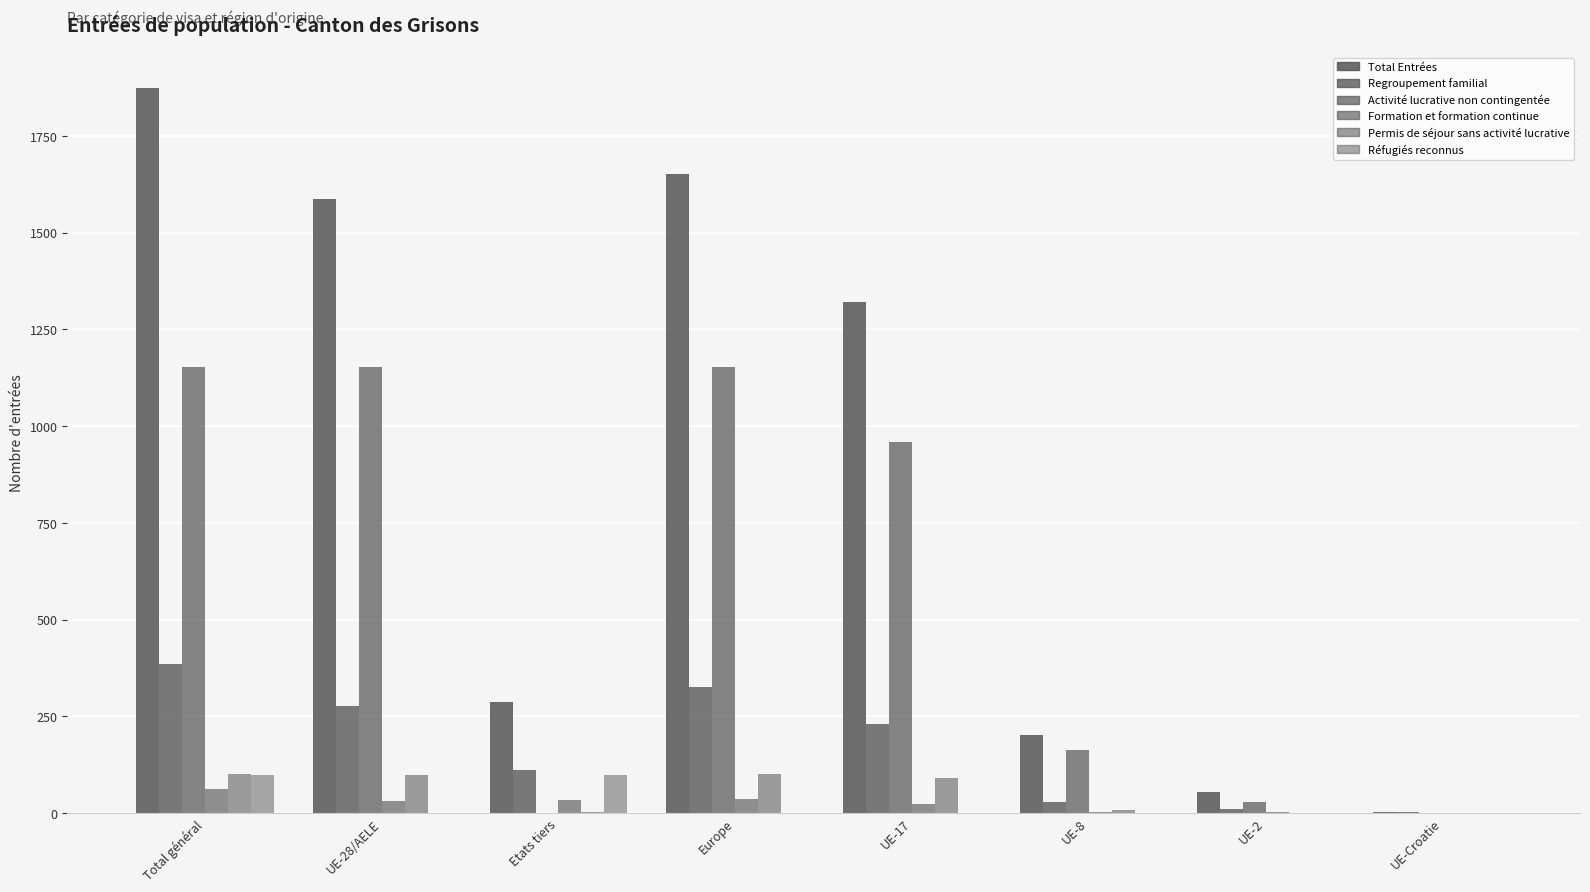

Does the chart contain stacked bars?

No